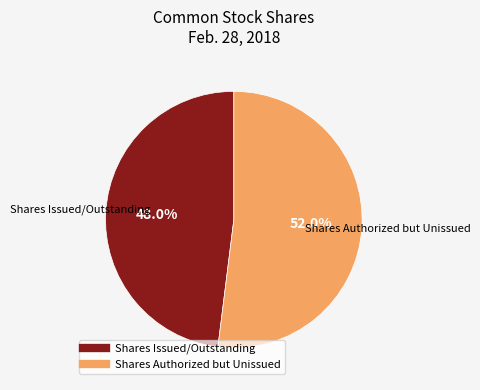

Is there a majority slice in this chart?

Yes